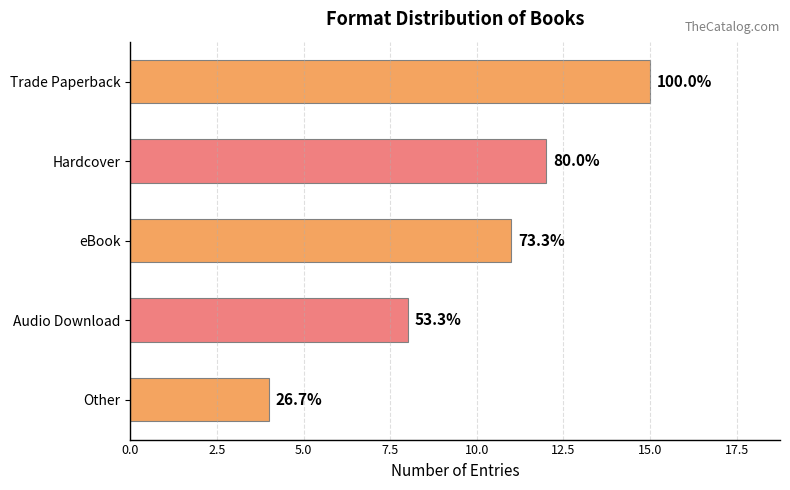

Count the number of data series in this chart.

1